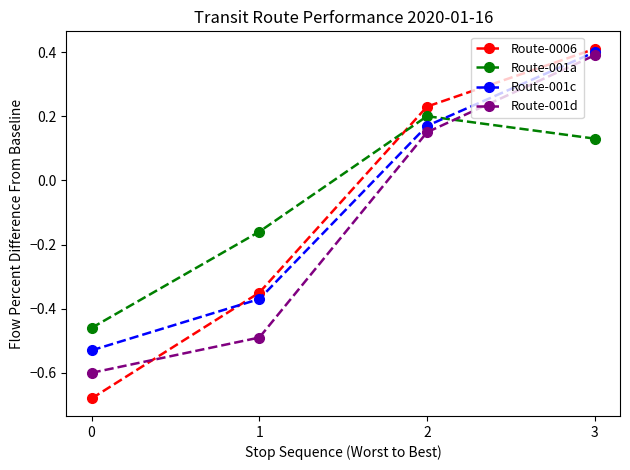

True or false: Route-001a has more than 2 points higher than both neighbors.

False